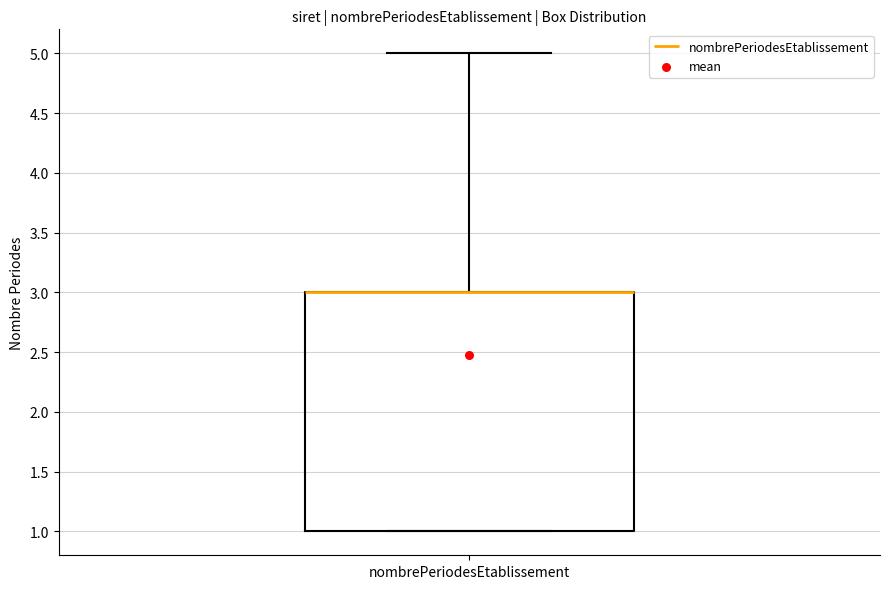

Transcribe this box plot: give where the median line is, the range the box spans, and where the two whiskers end, as read against the y-axis. The values are not printed on the chart, so give them approximately, as read against the axis.

median 3 (drawn on the box's upper edge), box 1 to 3, whiskers 1 to 5